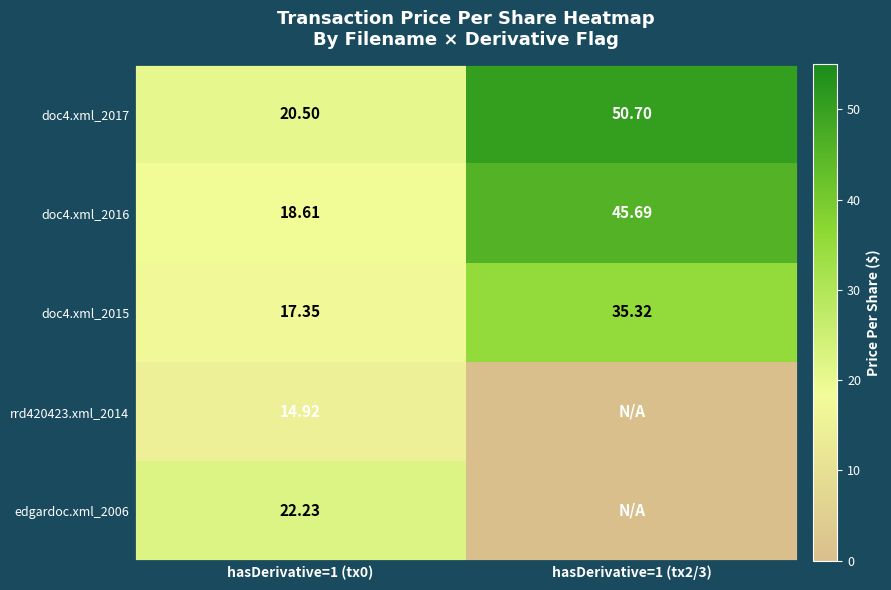

At which label does doc4.xml_2015 first exceed 35?

hasDerivative=1 (tx2/3)